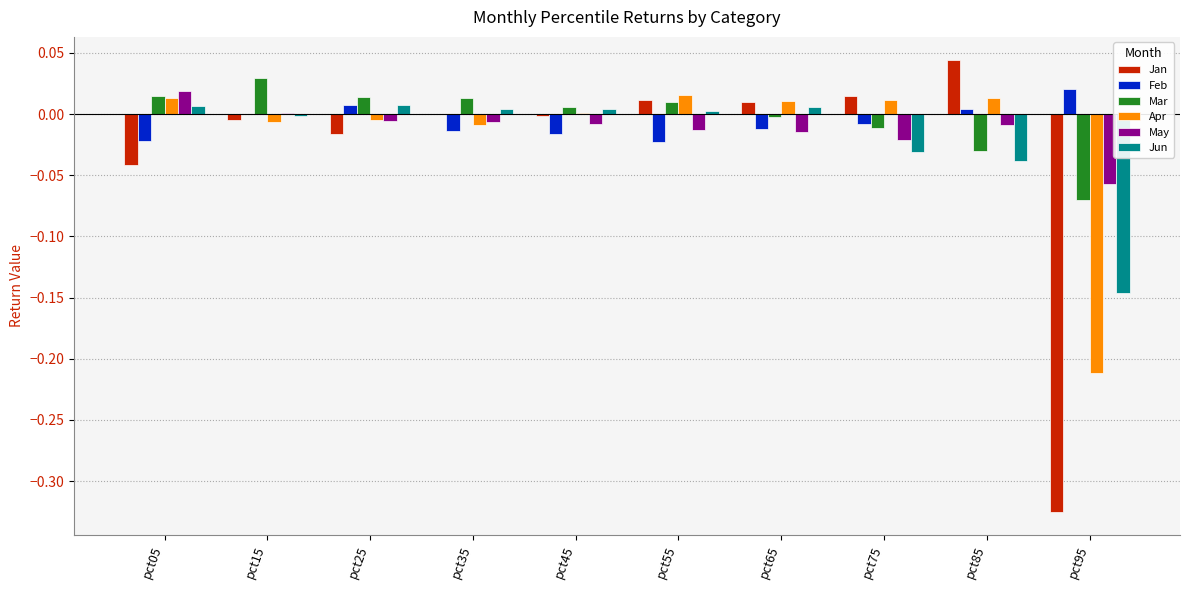

How many groups of bars are there?

10